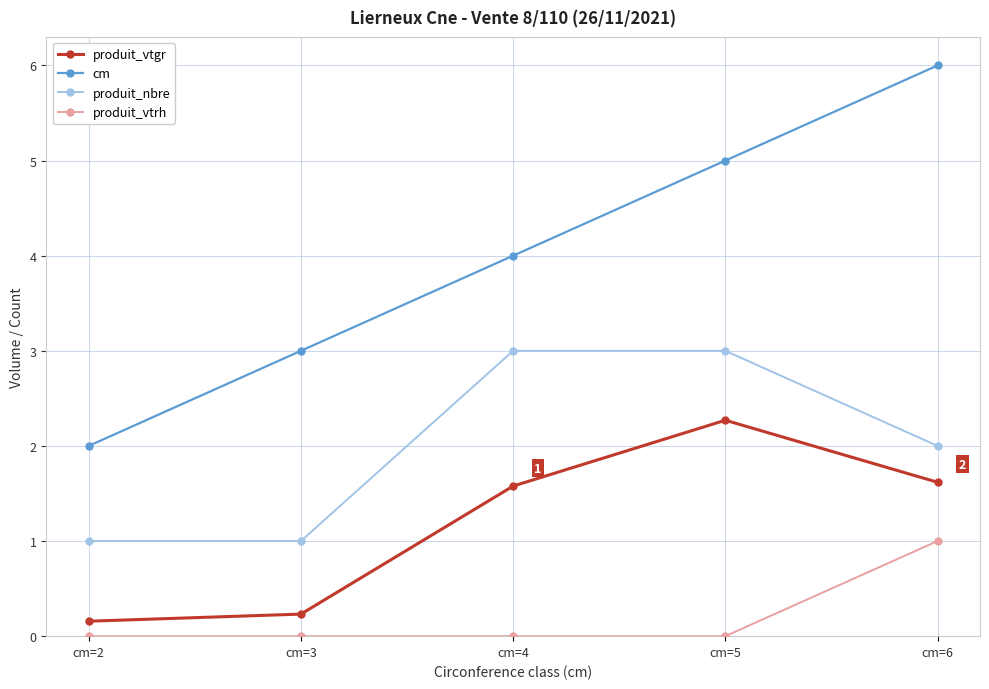

What is the sum of all produit_vtgr values?

5.9